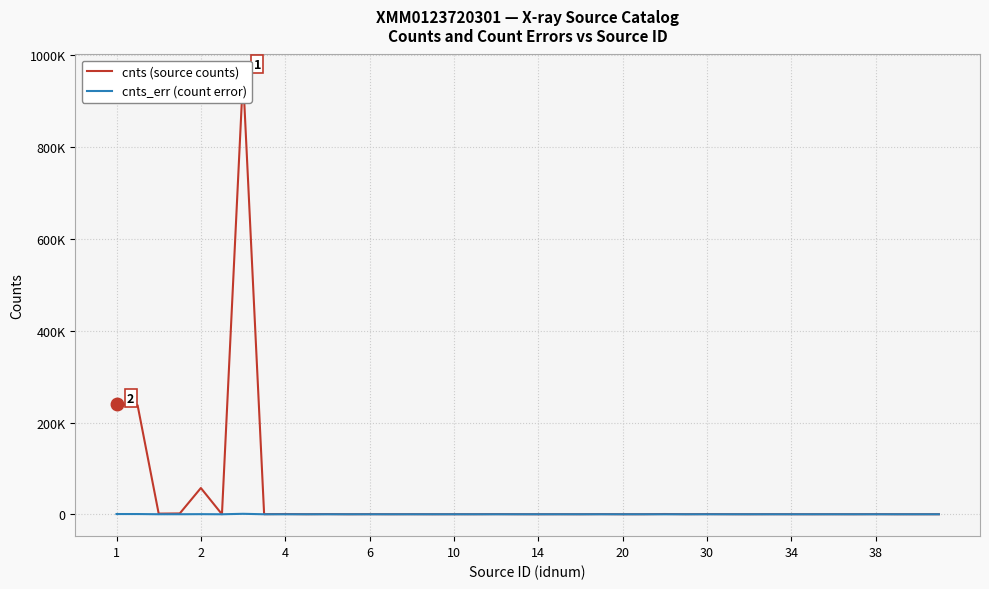

Which series has the widest spread of values?

cnts (source counts)